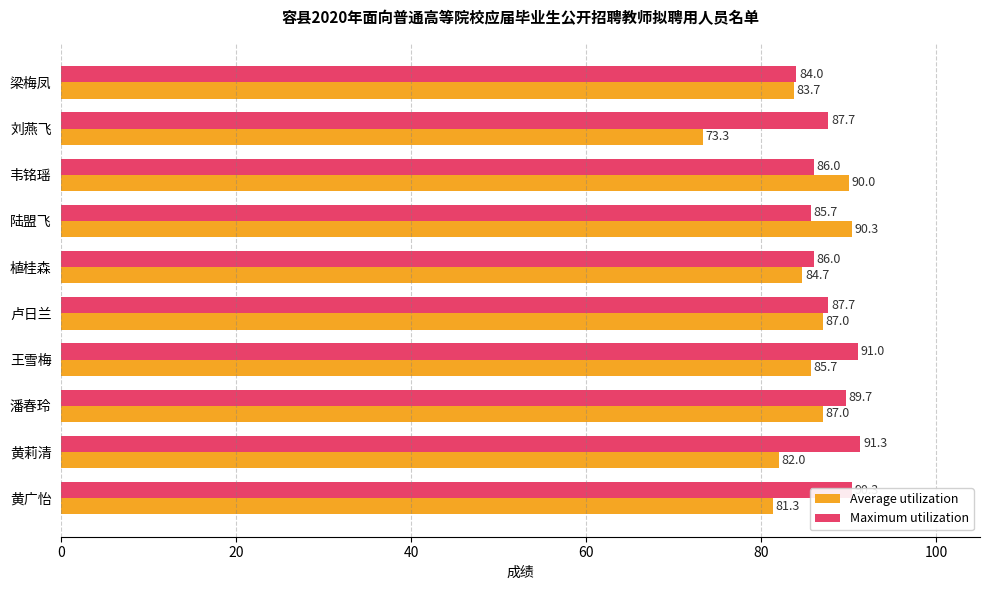

What are all the series names shown in the legend?

Average utilization, Maximum utilization